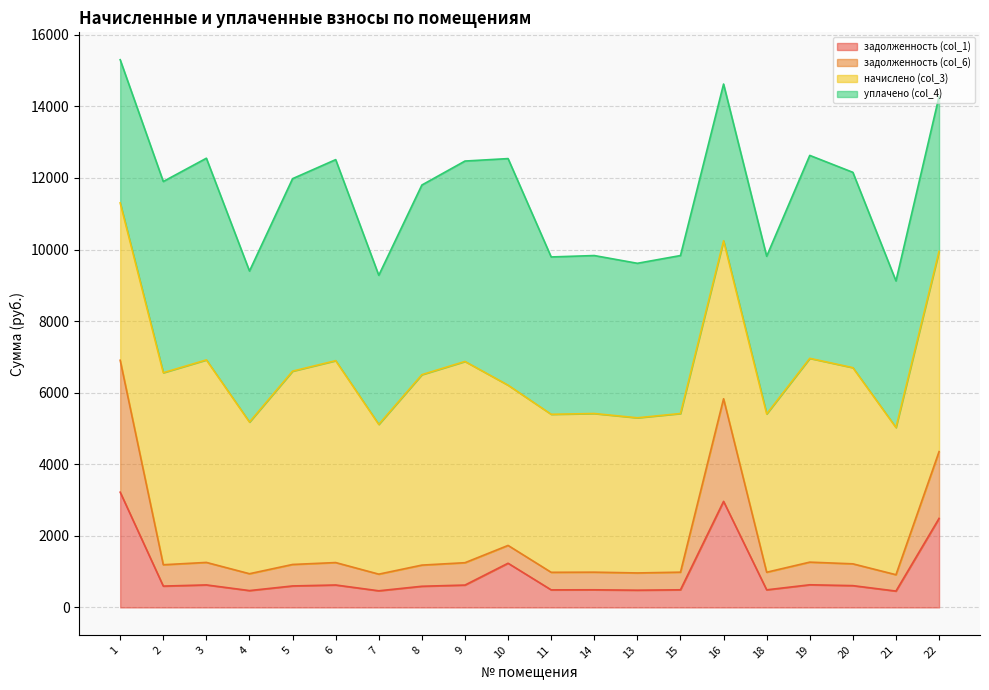

What is the total value across all series at 7?

9279.7